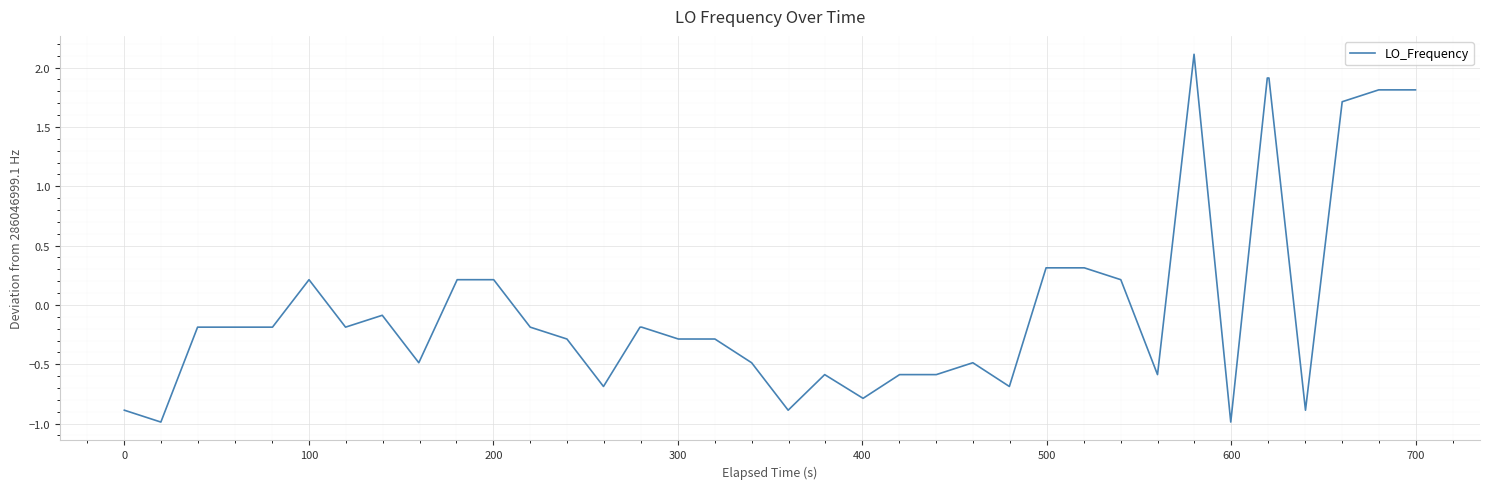

Reading left to right, list all the values displayed in this chart.

-0.9	-1.0	-0.2	-0.2	-0.2	-0.2	0.2	-0.2	-0.1	-0.5	0.2	0.2	-0.2	-0.3	-0.7	-0.2	-0.2	-0.3	-0.3	-0.5	-0.9	-0.6	-0.8	-0.6	-0.6	-0.5	-0.7	0.3	0.3	0.3	0.2	-0.6	2.1	-1.0	1.9	1.9	-0.9	1.7	1.8	1.8